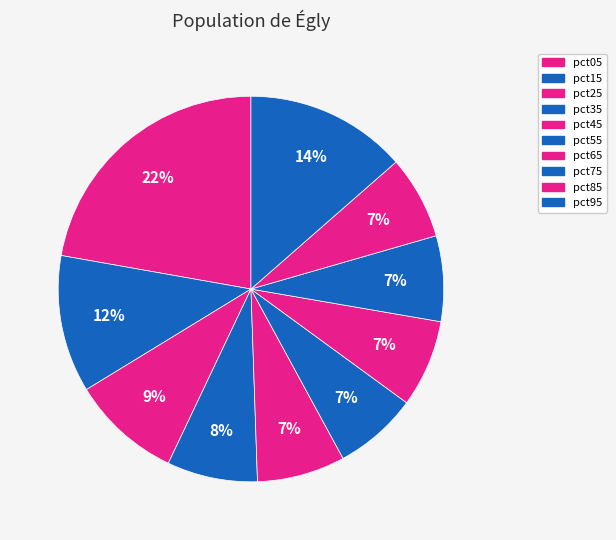

To the nearest percent, what is the difference between the largest and smallest slice percentages?

15%